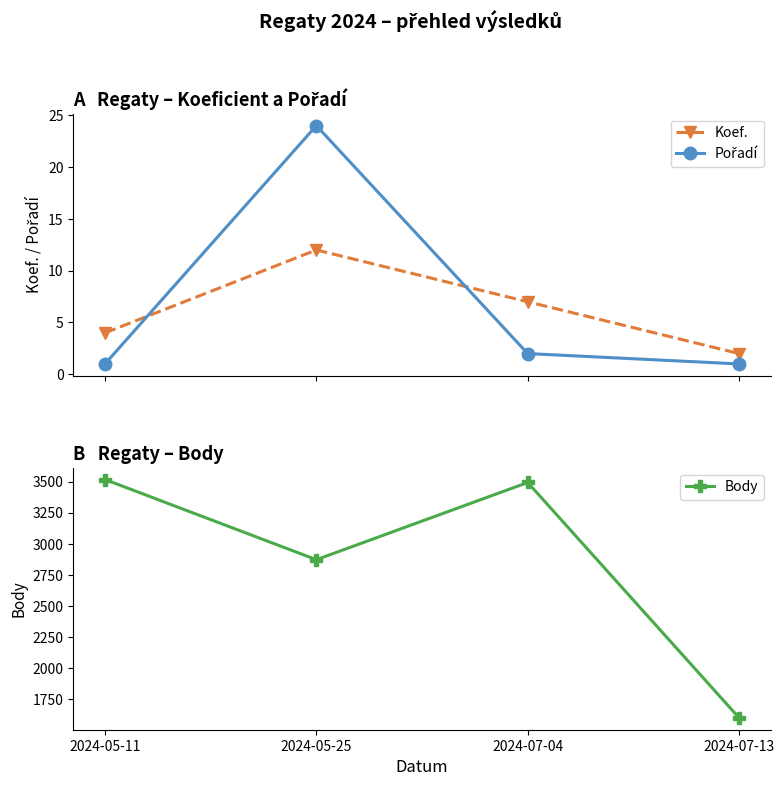

How many values in the Pořadí series are below 2?

2